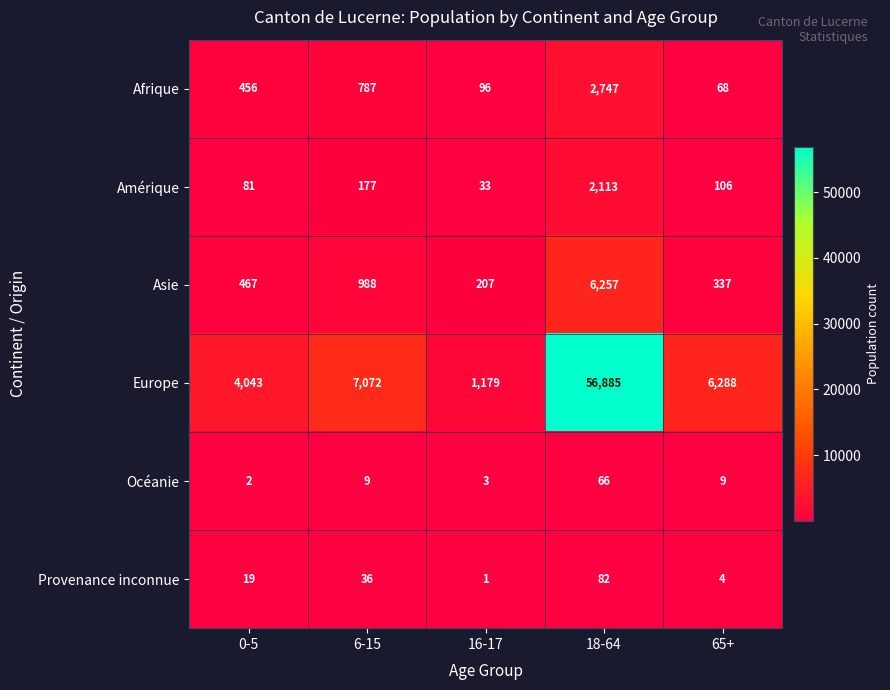

What is the difference between the maximum and minimum values in the Asie series?

6050